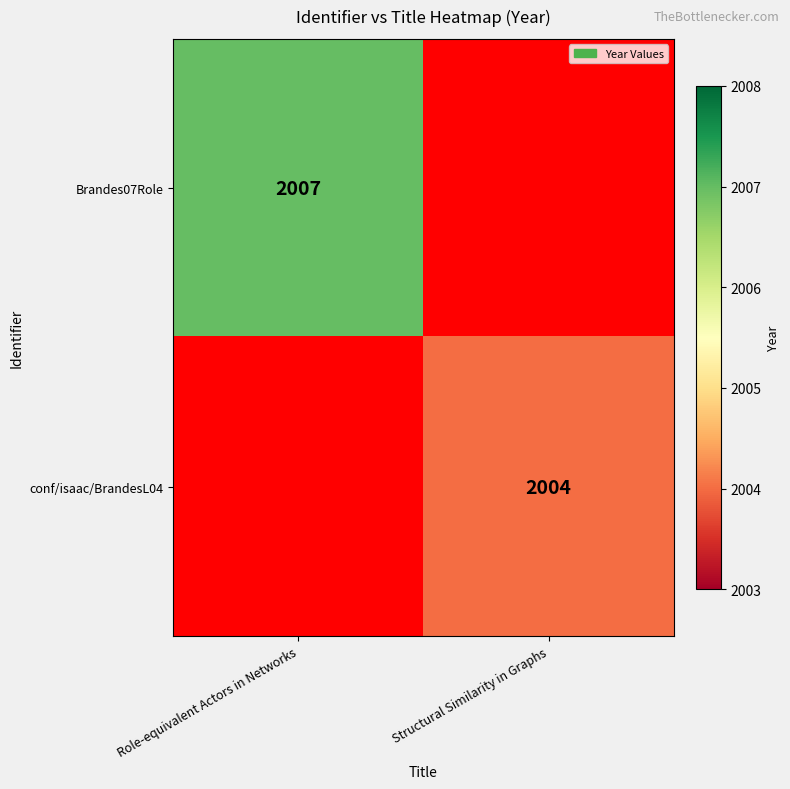

Is it true that conf/isaac/BrandesL04 equals 2004 at Structural Similarity in Graphs?

True